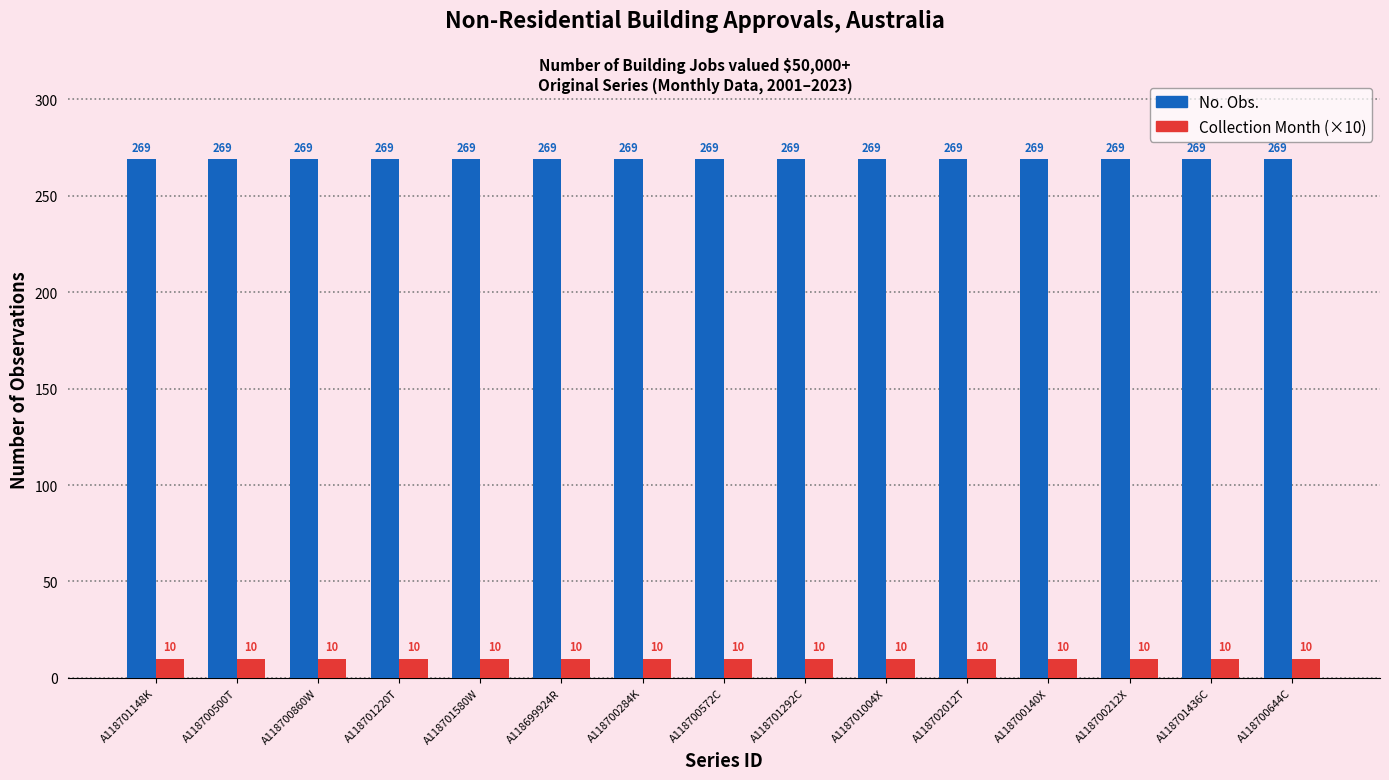

What is the average value of the Collection Month (×10) series?

10